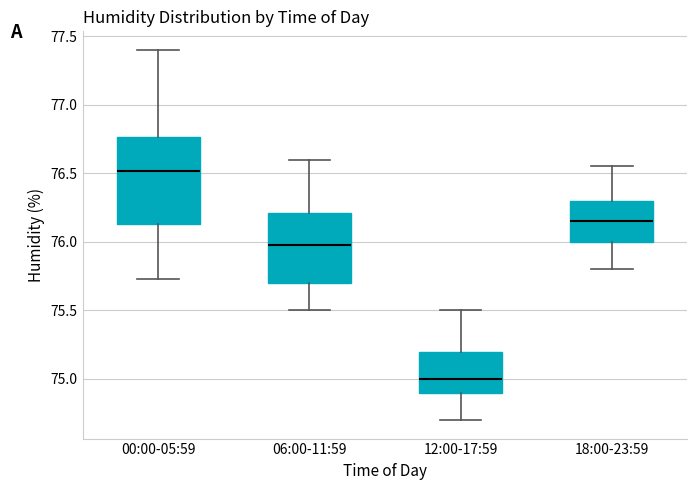

Where does the upper whisker of the box for 18:00-23:59 end on the y-axis? The values are not printed on the chart, so give them approximately, as read against the axis.

76.55